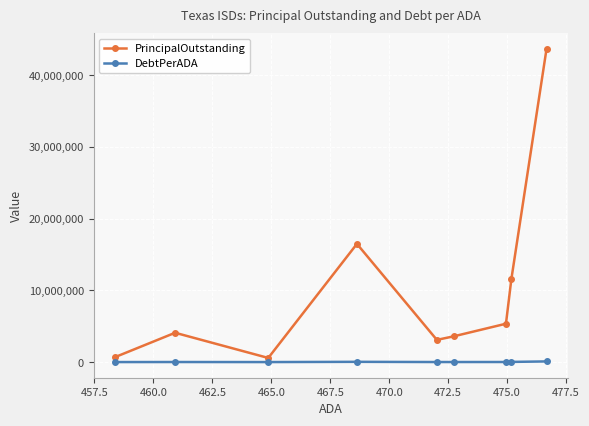

What is the highest value of the PrincipalOutstanding series?

43625000.0